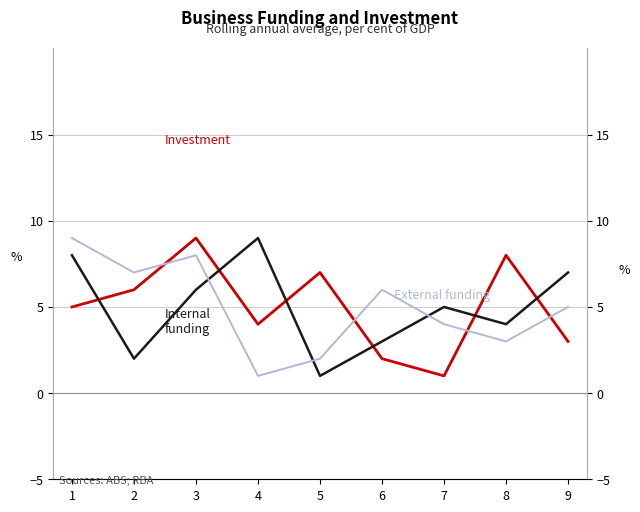

What is the total value across all series at 9?

15